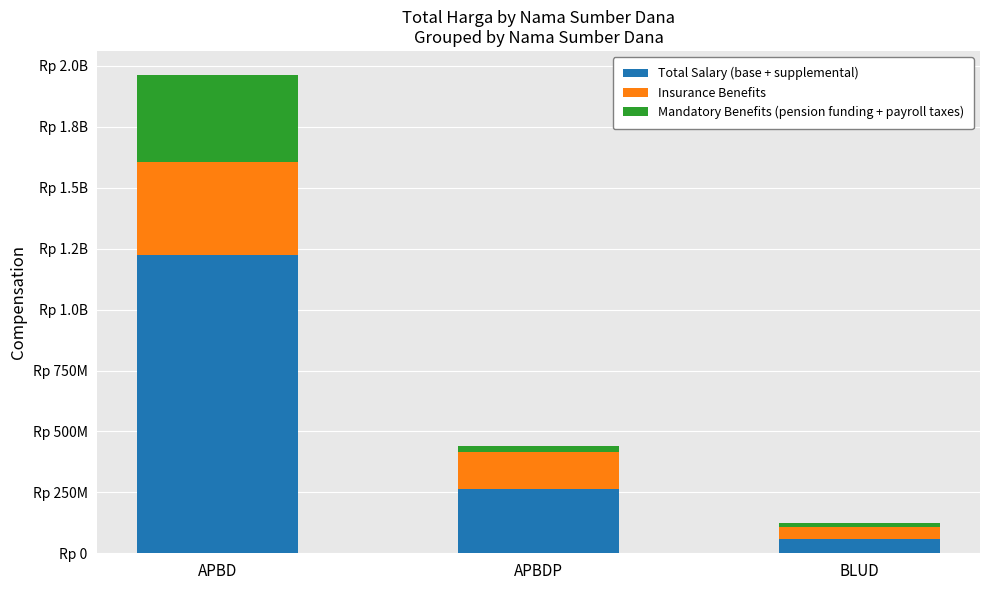

Is it true that Insurance Benefits equals 202032208 at APBDP?

False